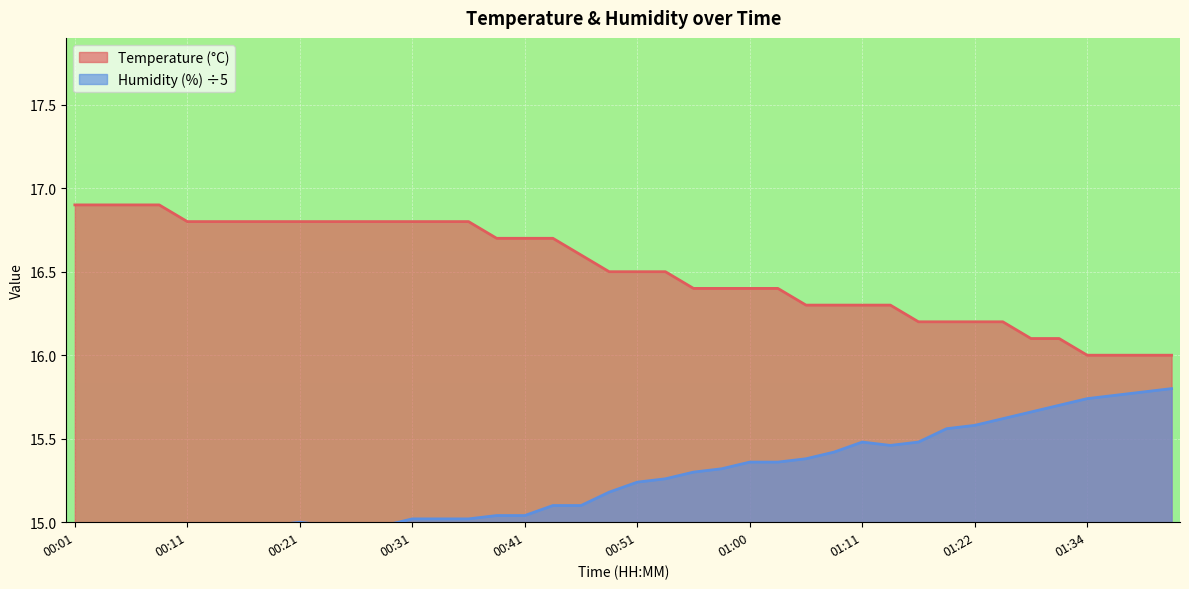

Which category has the highest value across all series?

00:01